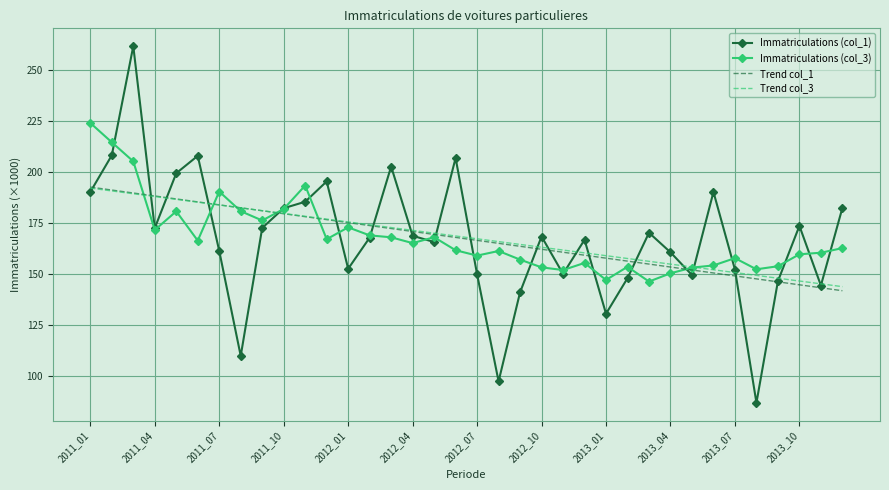

Which series has the largest range (max minus min)?

Immatriculations (col_1)